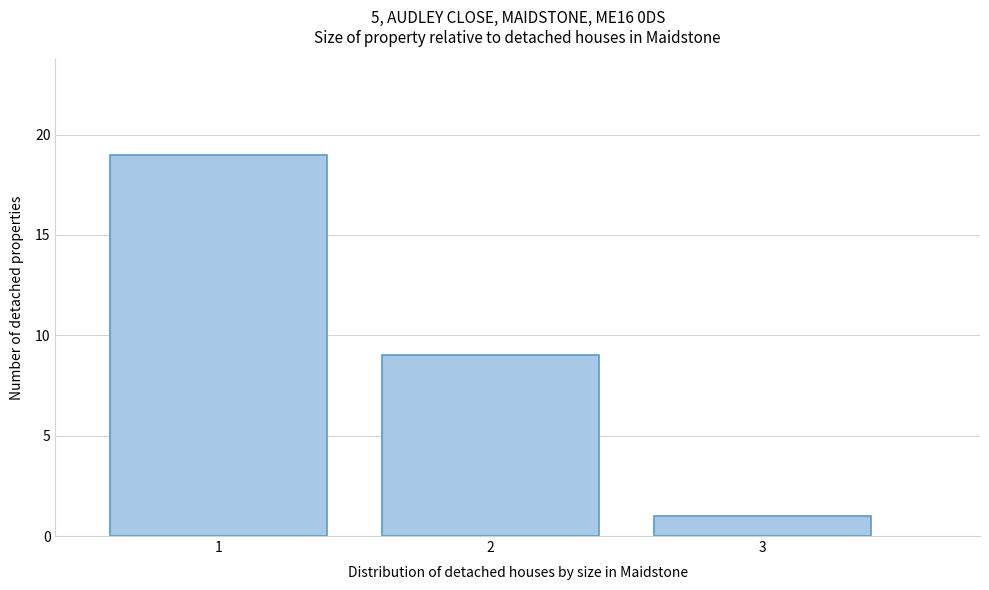

Reading left to right, extract all data points from this chart.

1=19	2=9	3=1